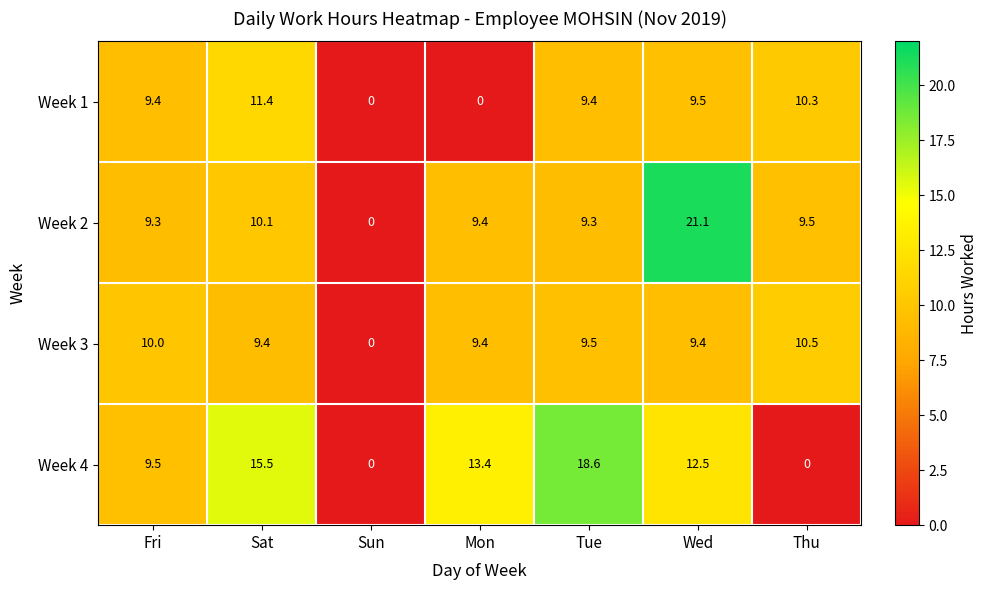

At which category does the chart reach its peak across all series?

Wed